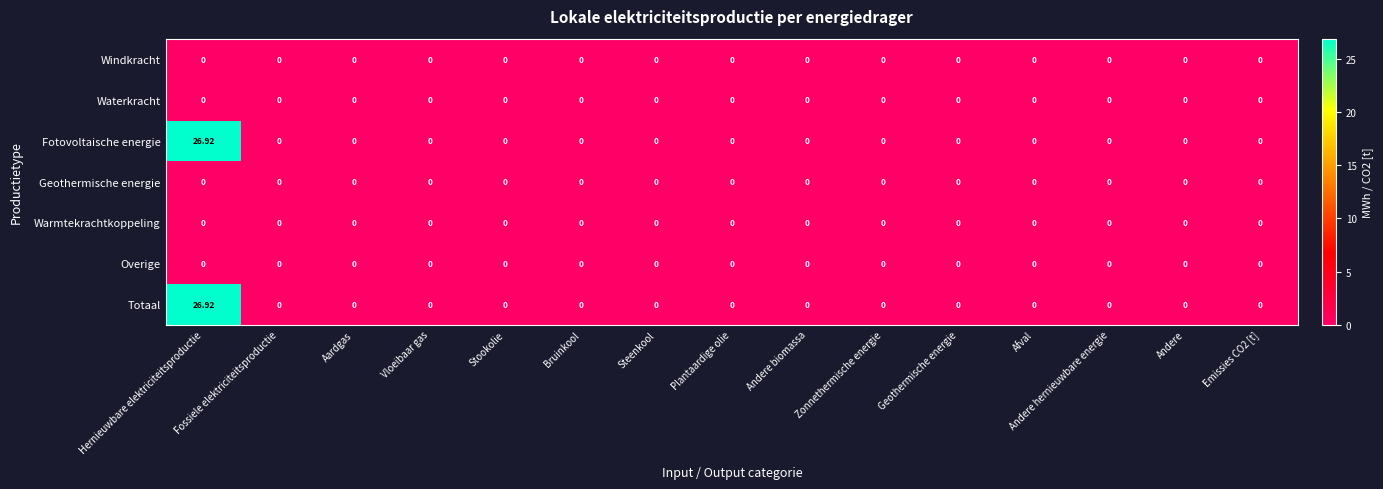

What is the maximum value shown in the chart?

26.9